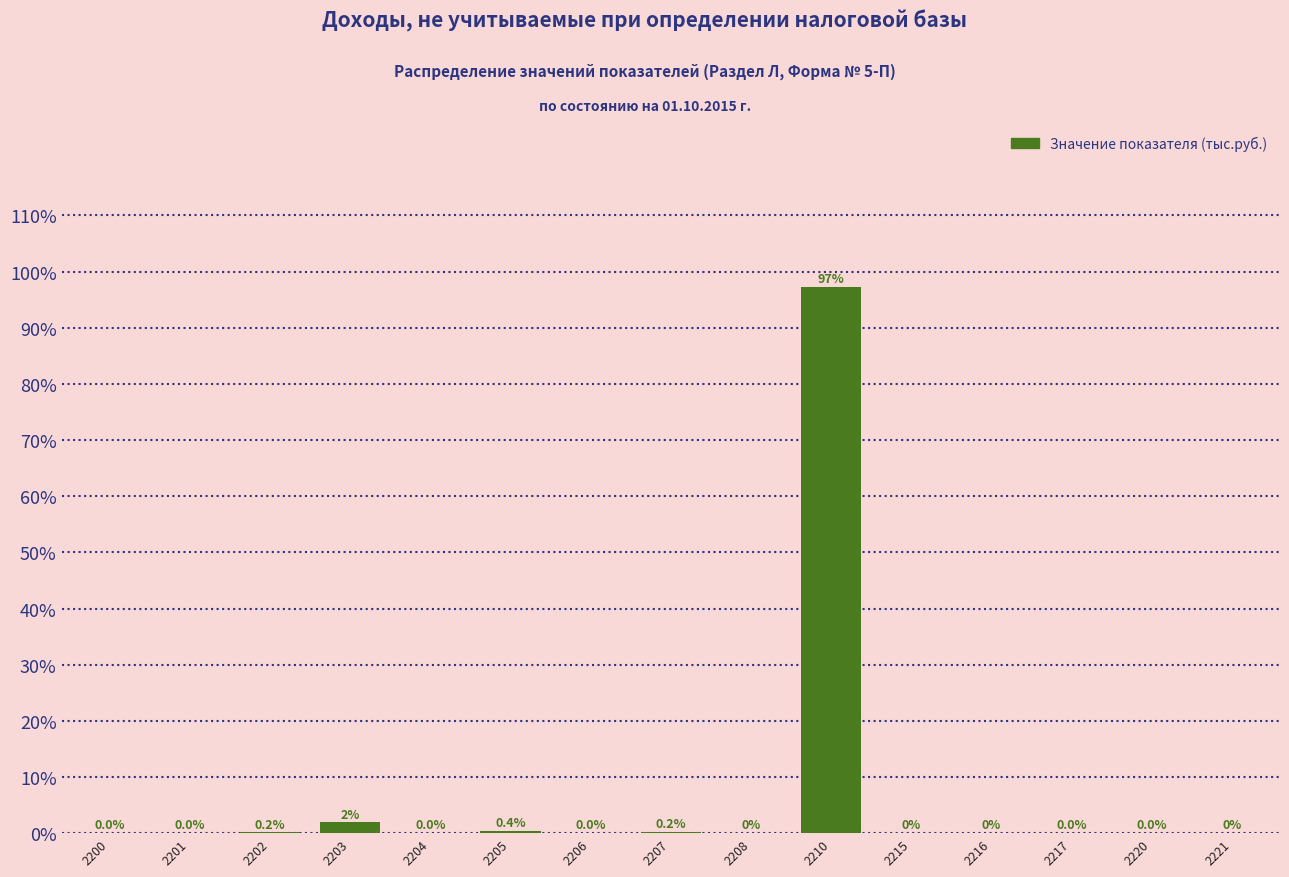

What is the change in value from 2200 to 2207?

+0.2